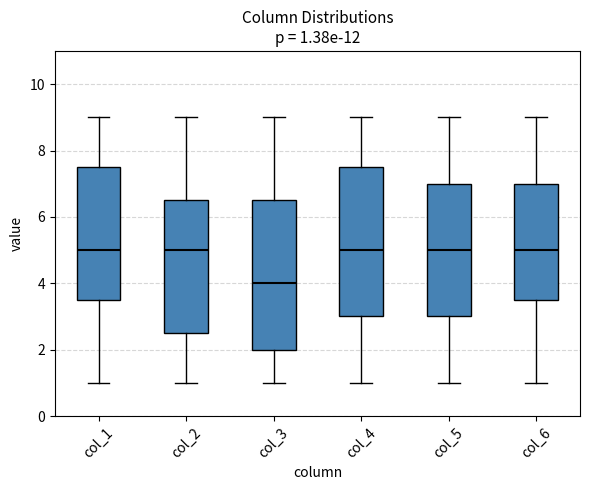

Which box has the lowest median line?

col_3